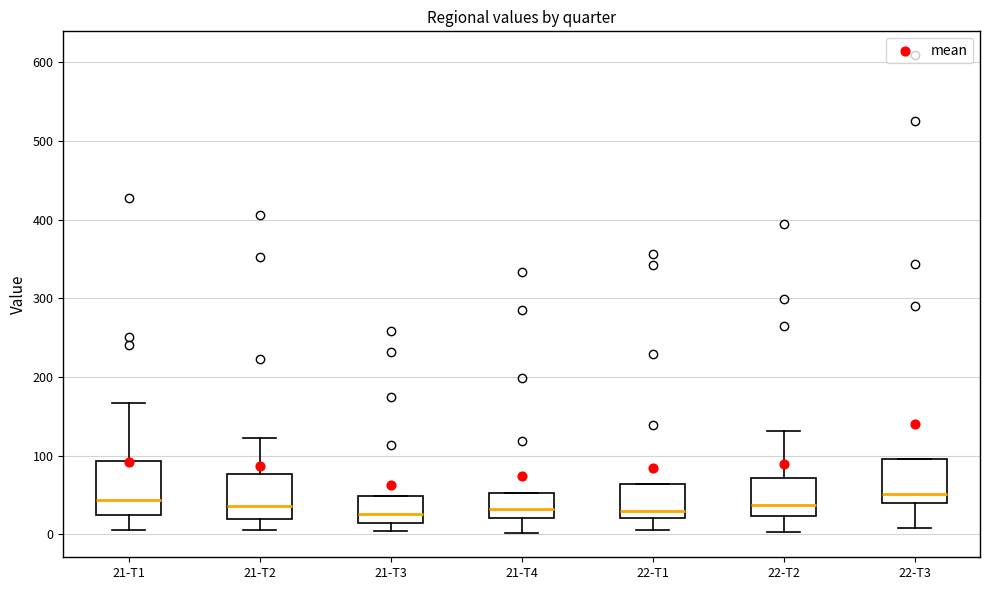

Reading left to right, transcribe this box plot: for each box, give where its median line is, the range the box spans, and where its two whiskers end, as read against the y-axis. The values are not printed on the chart, so give them approximately, as read against the axis.

21-T1: median 40, box 20 to 90, whiskers 10 to 170
21-T2: median 40, box 20 to 80, whiskers 10 to 120
21-T3: median 30, box 10 to 50, whiskers 0 to 50
21-T4: median 30, box 20 to 50, whiskers 0 to 50
22-T1: median 30, box 20 to 60, whiskers 10 to 60
22-T2: median 40, box 20 to 70, whiskers 0 to 130
22-T3: median 50, box 40 to 100, whiskers 10 to 100